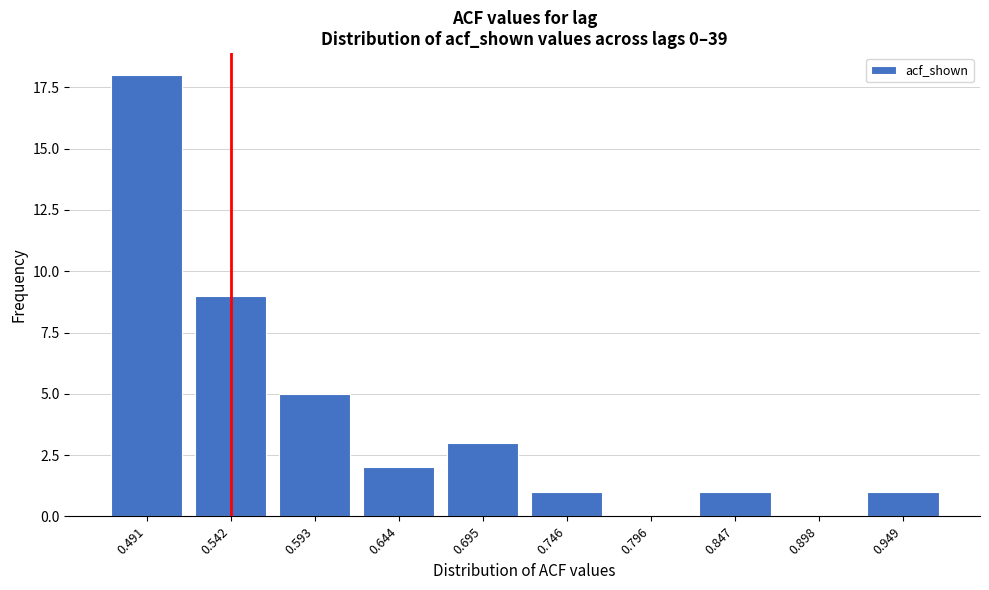

Reading right to left, list all the values displayed in this chart.

0.949=1	0.898=0	0.847=1	0.796=0	0.746=1	0.695=3	0.644=2	0.593=5	0.542=9	0.491=18